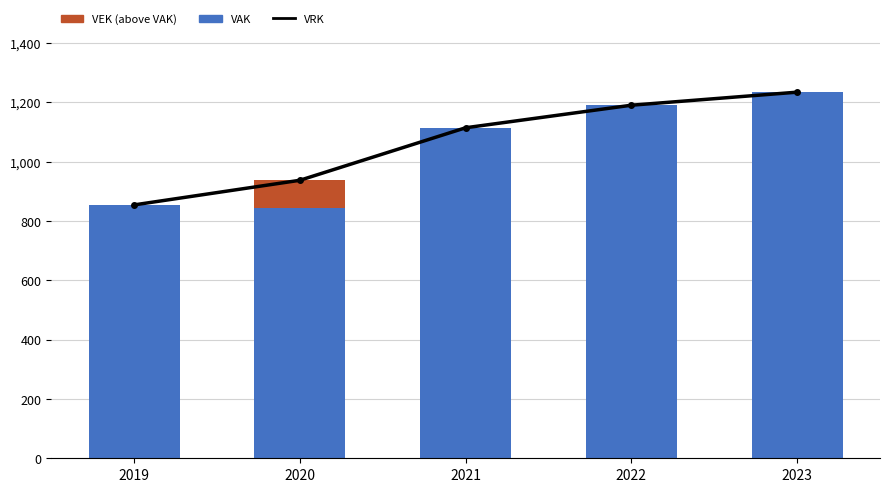

What is the value of the VAK bar at the 1st from the left?

854